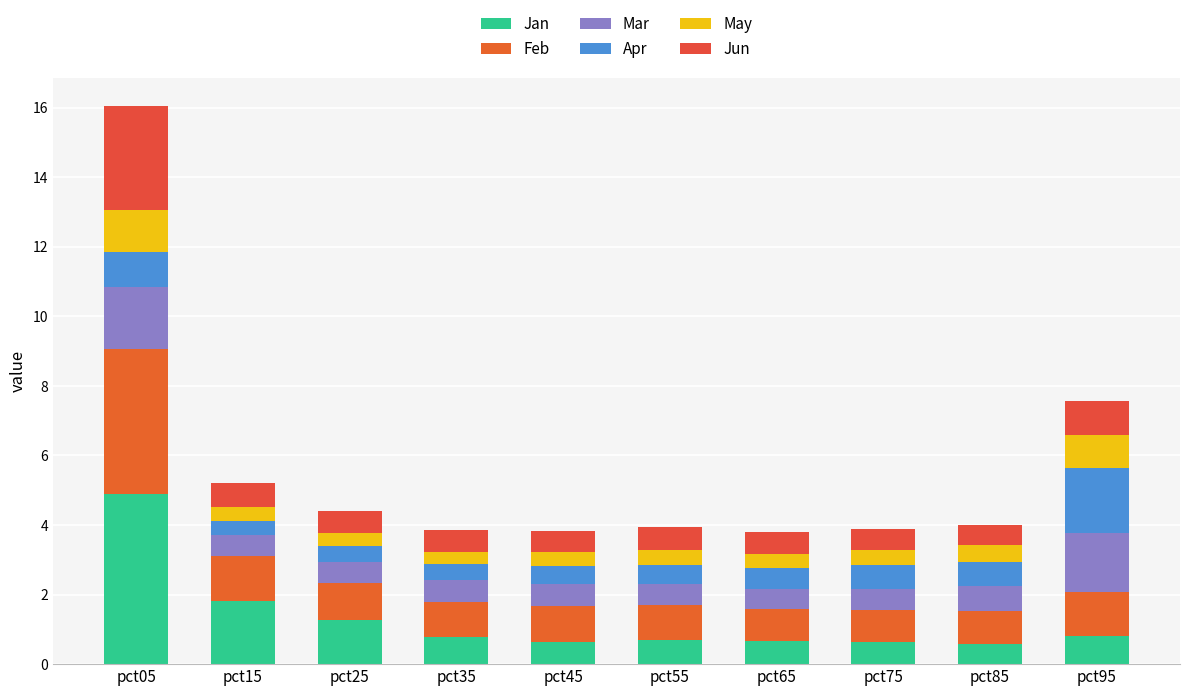

Rank the categories by Jun value from highest to lowest.

pct05, pct95, pct15, pct55, pct65, pct45, pct25, pct35, pct75, pct85